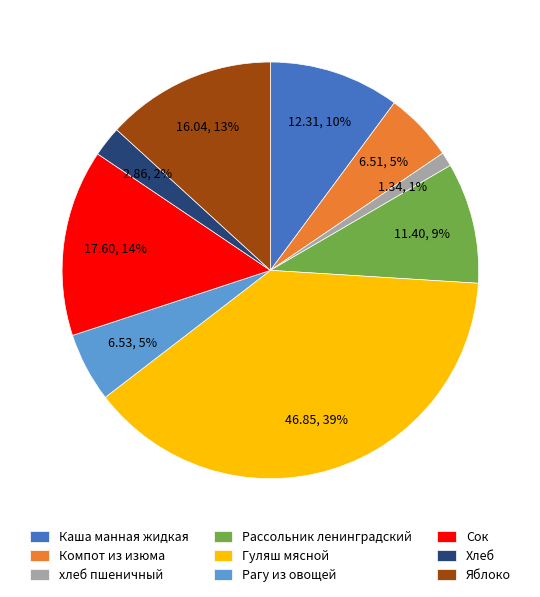

Does Хлеб represent more than half of the total?

No